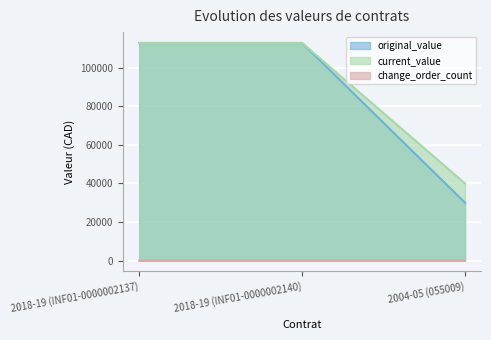

At which category is the sum across all series the highest?

2018-19 (INF01-0000002137)